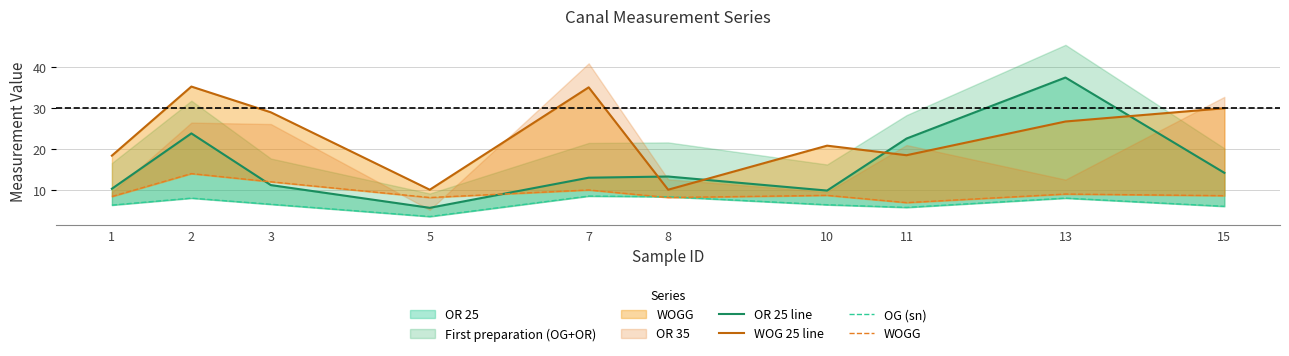

At which label is WOGG closest to 10?

7